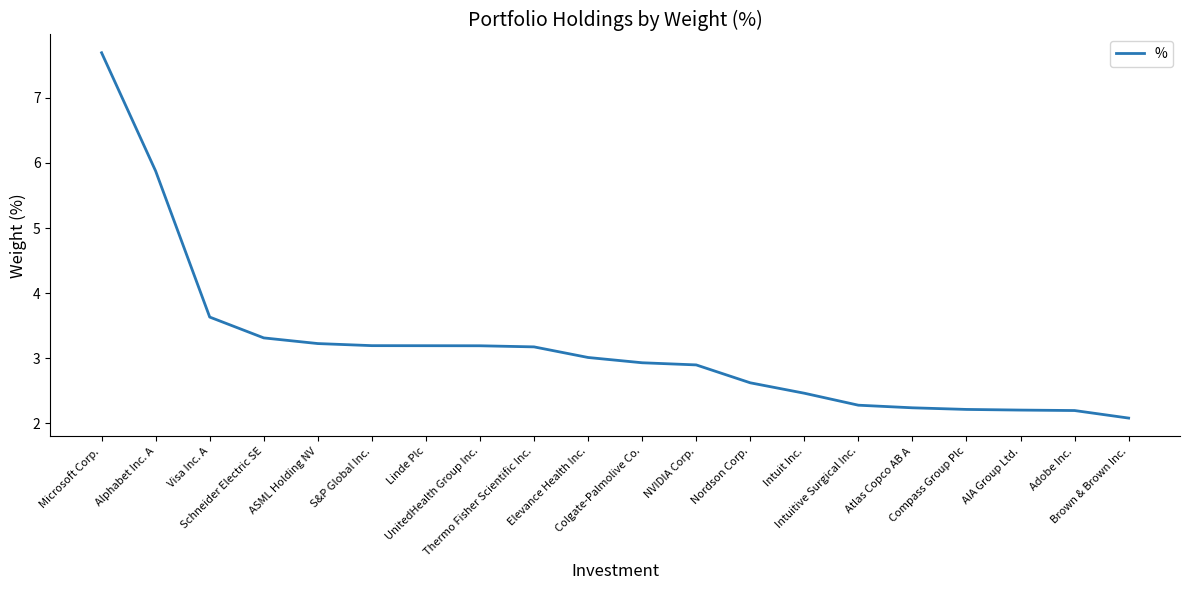

Count the number of categories in the chart.

20